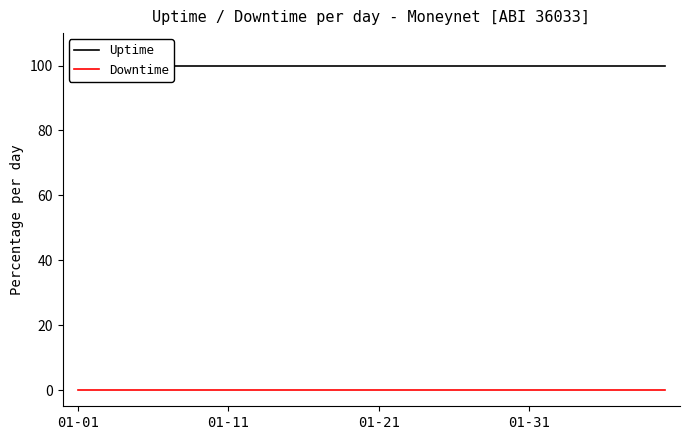

What are all the series names shown in the legend?

Uptime, Downtime